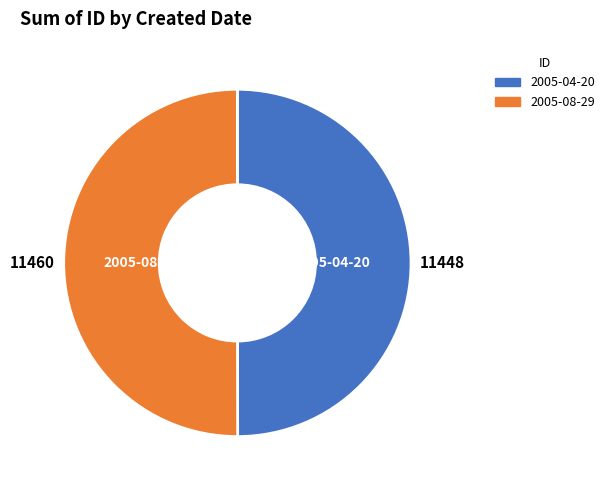

Approximately how many times larger is the value at 2005-08-29 compared to 2005-04-20?

1.0